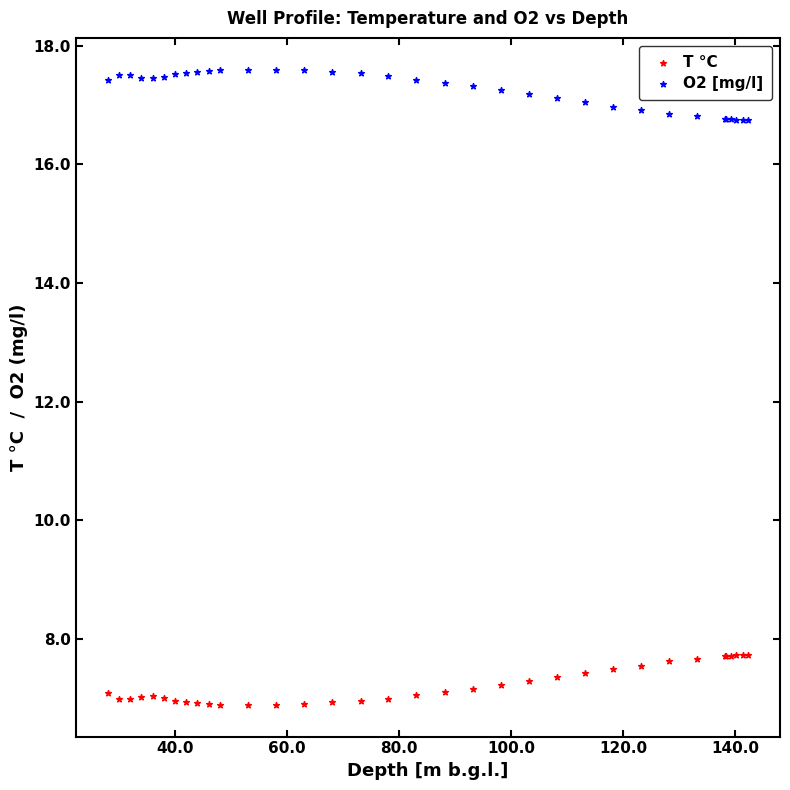

Which series contains the lowest Y value?

T °C